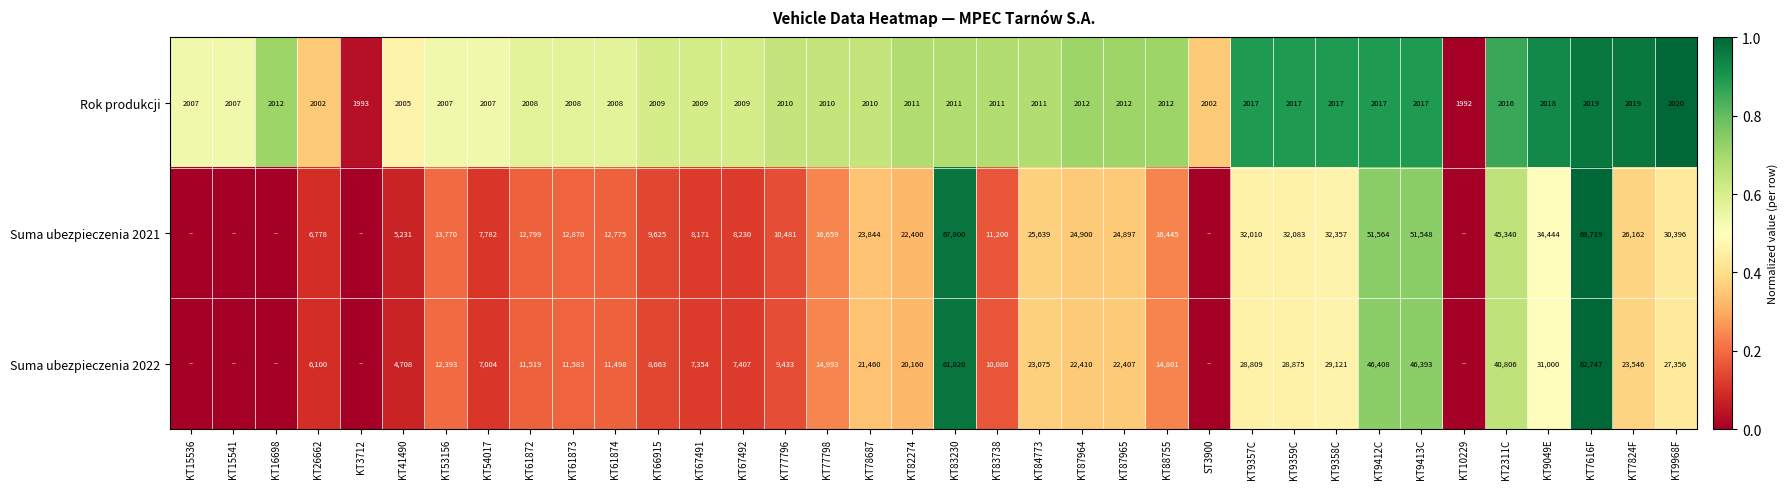

What is the sum of the Suma ubezpieczenia 2021 values at KT26662 and KT7616F?

76497